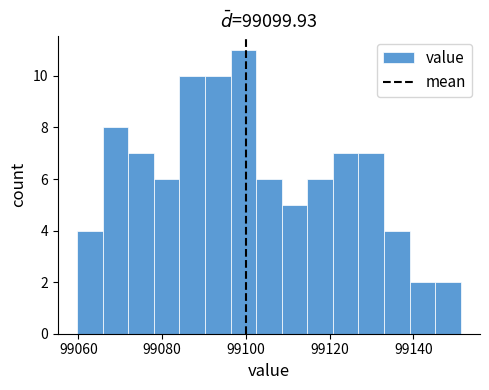

Read against the x-axis, roughly where is the centre of the tallest bar?

99100